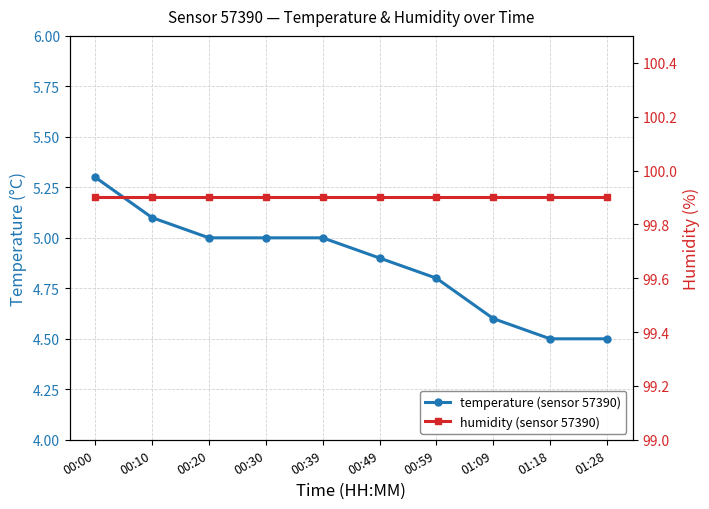

What is the average value of the humidity (sensor 57390) series?

99.9